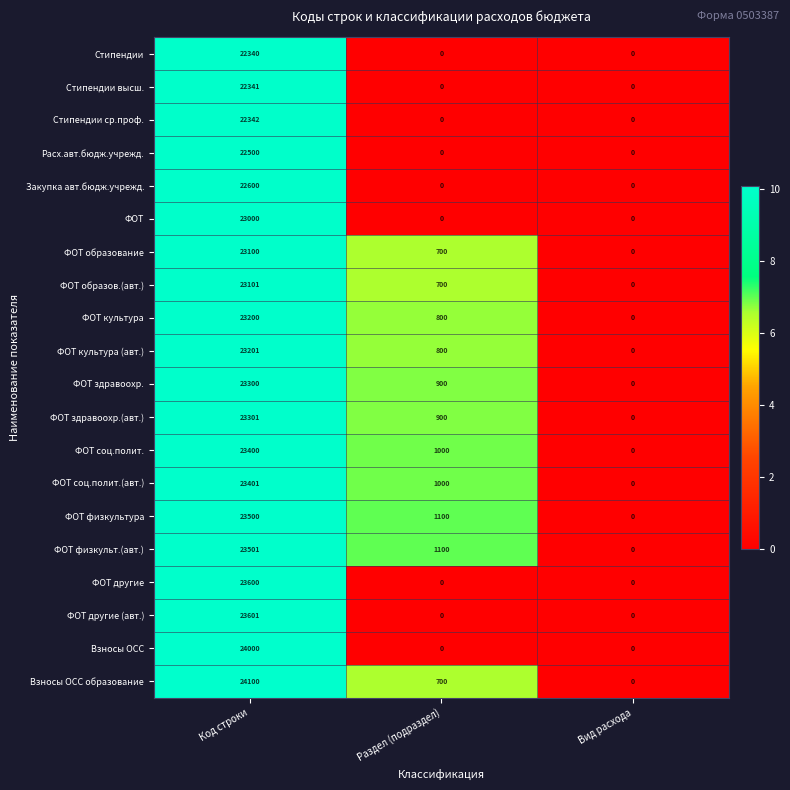

What is the sum of the Закупка авт.бюдж.учрежд. values at Код строки and Раздел (подраздел)?

22600